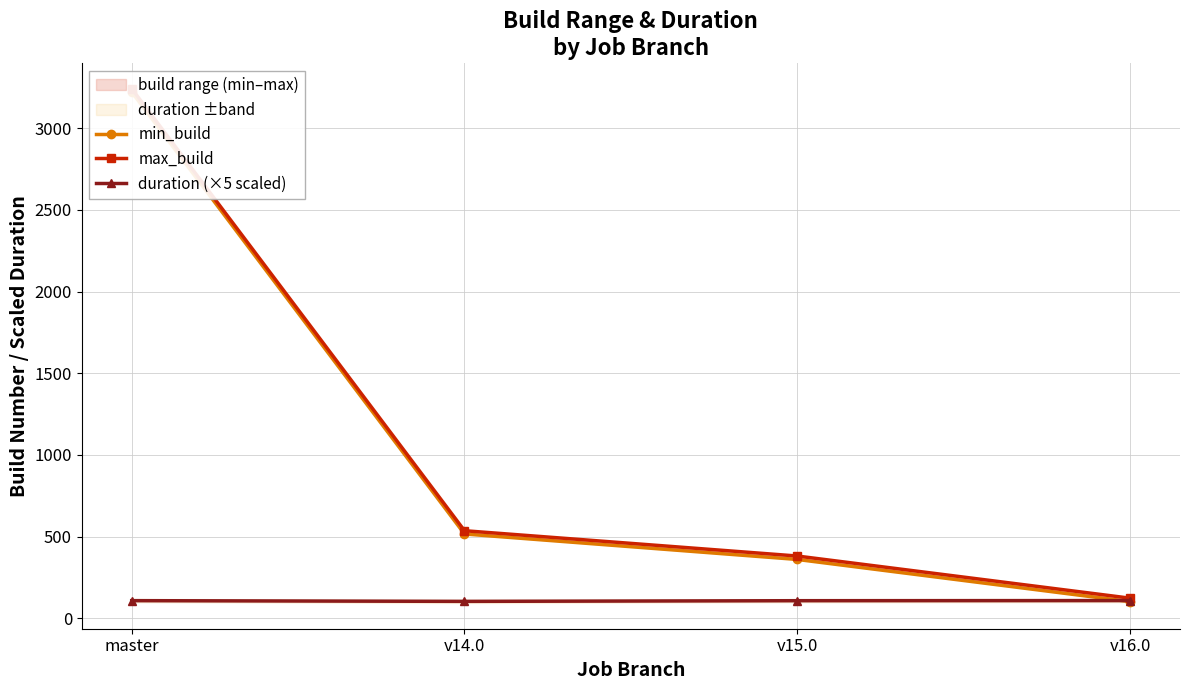

Which category has the highest value in the duration (×5 scaled) series?

v16.0